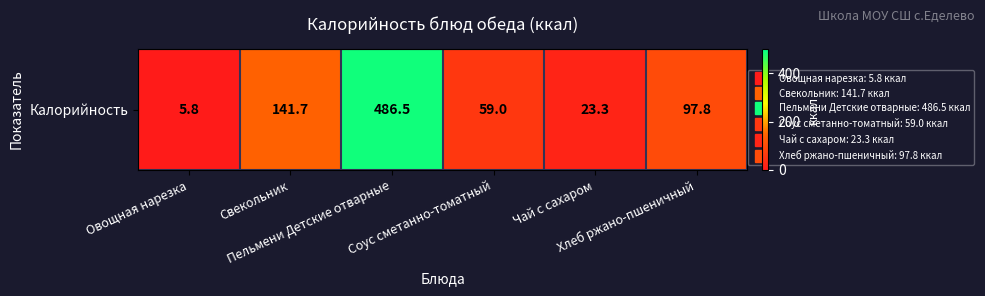

Reading left to right, transcribe all the data shown in this chart.

Овощная нарезка=5.8	Свекольник=141.7	Пельмени Детские отварные=486.5	Соус сметанно-томатный=59.0	Чай с сахаром=23.3	Хлеб ржано-пшеничный=97.8